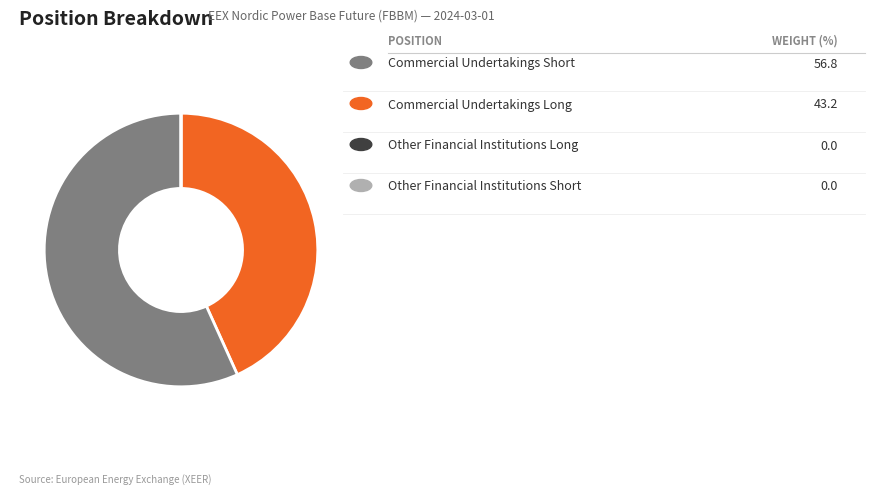

Does any single category account for the majority?

Yes